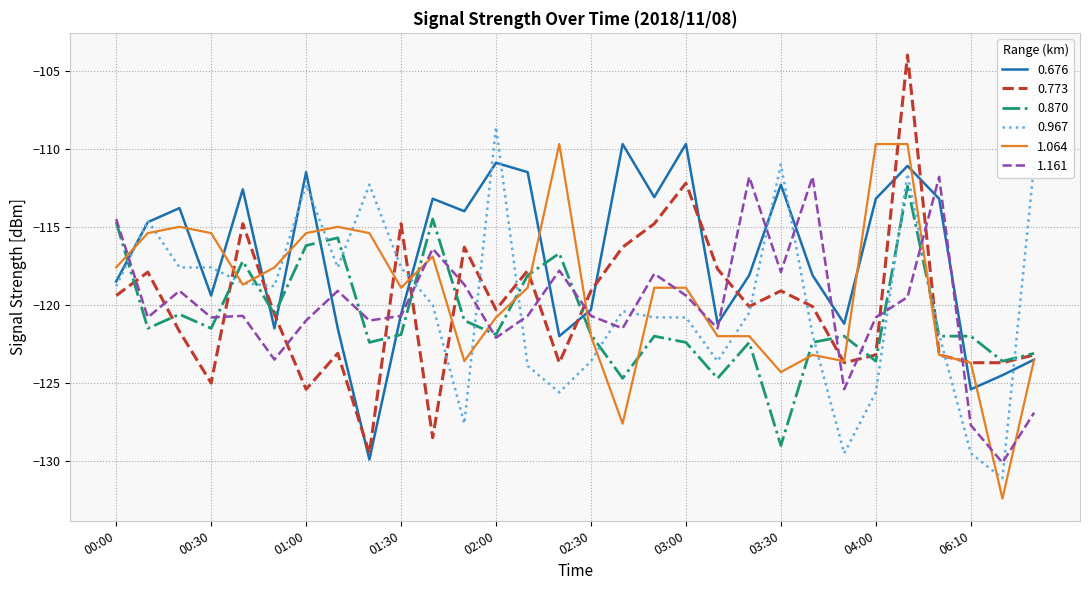

What is the greatest value displayed?

-104.0